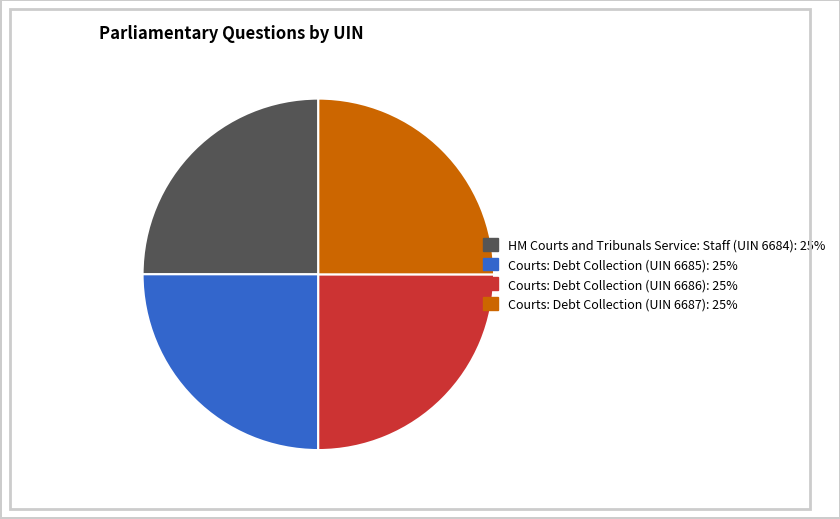

Does Courts: Debt Collection (UIN 6685): 25% account for over 50% of the chart?

No